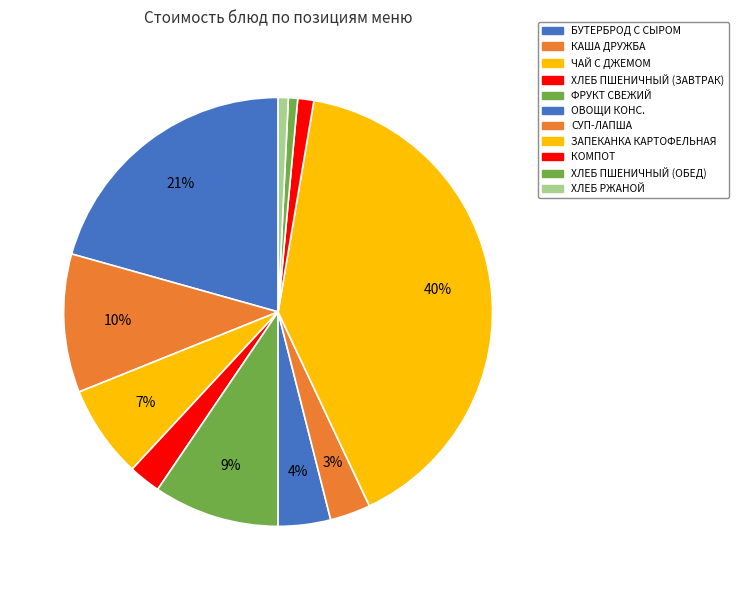

Is the sum of ЧАЙ С ДЖЕМОМ and СУП-ЛАПША greater than half?

No